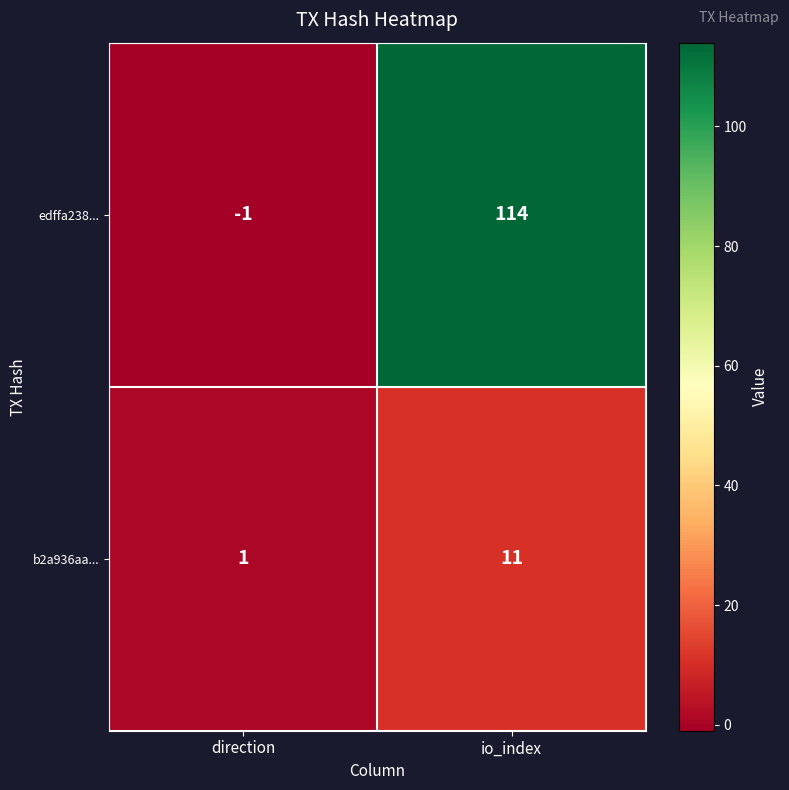

Where is b2a936aa... nearest to the value 6?

direction